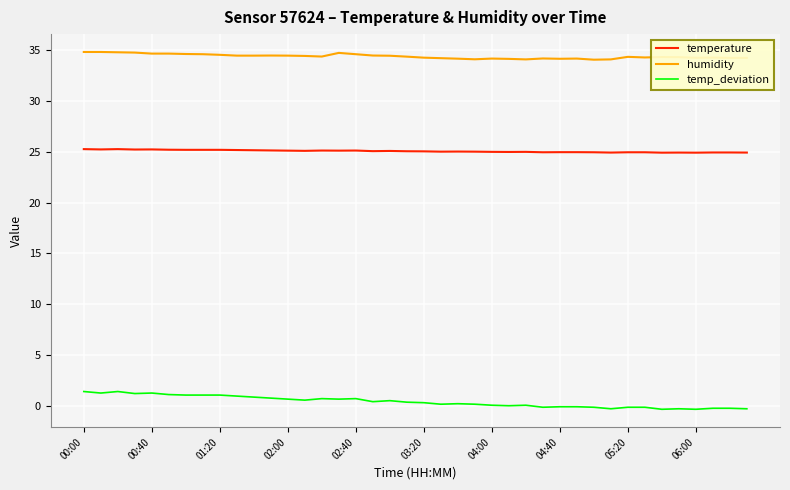

True or false: temperature and humidity cross at least once.

False